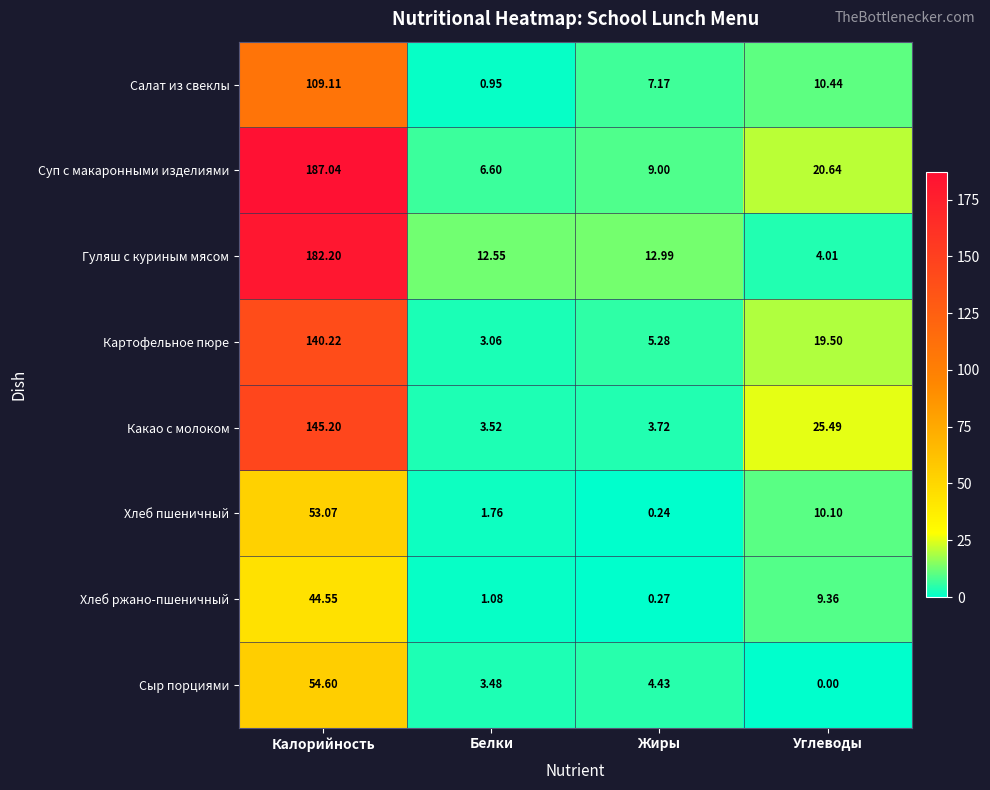

At Углеводы, list the series in order from largest to smallest.

Какао с молоком, Суп с макаронными изделиями, Картофельное пюре, Салат из свеклы, Хлеб пшеничный, Хлеб ржано-пшеничный, Гуляш с куриным мясом, Сыр порциями